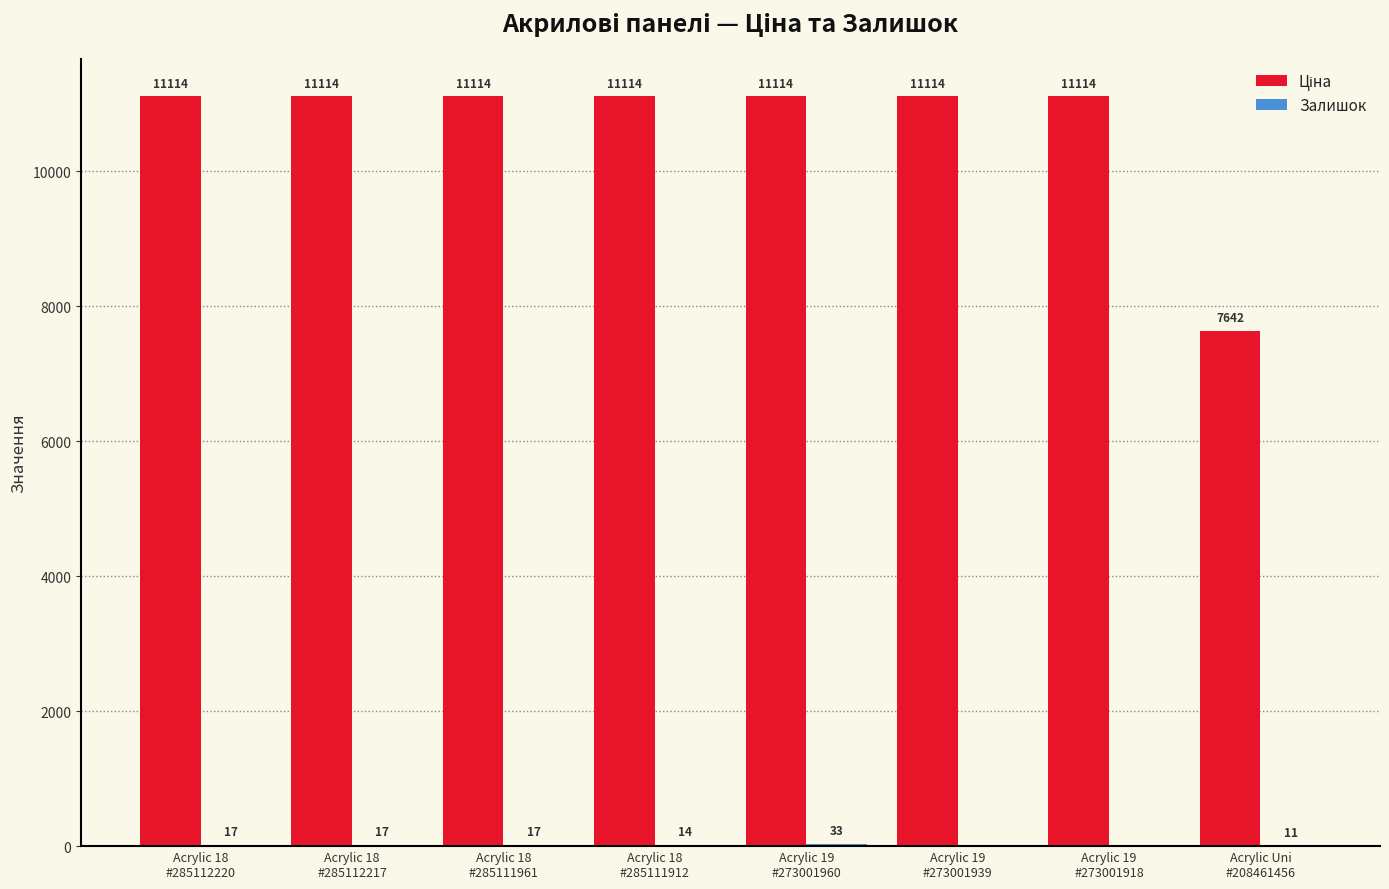

What is the maximum value shown in the chart?

11113.6